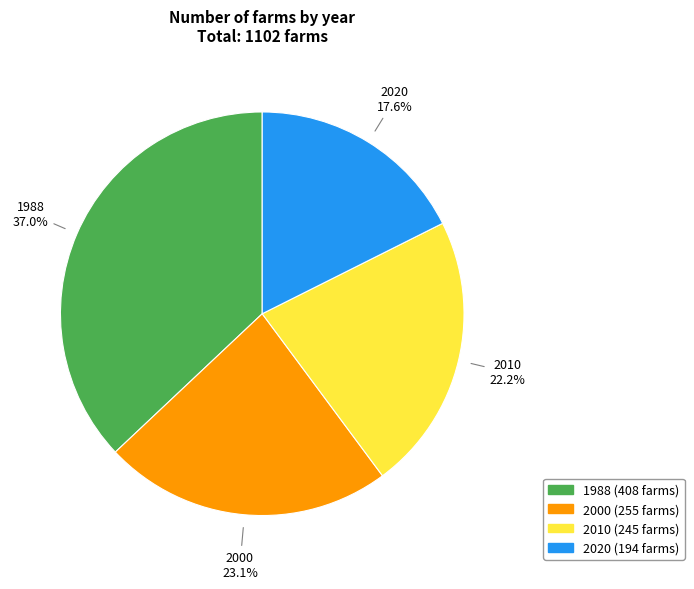

Count the number of slices in the pie.

4